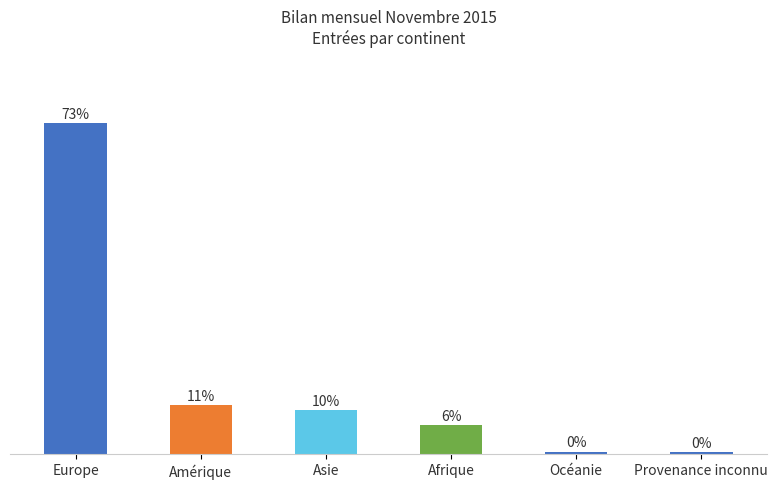

Does the chart contain any negative values?

No